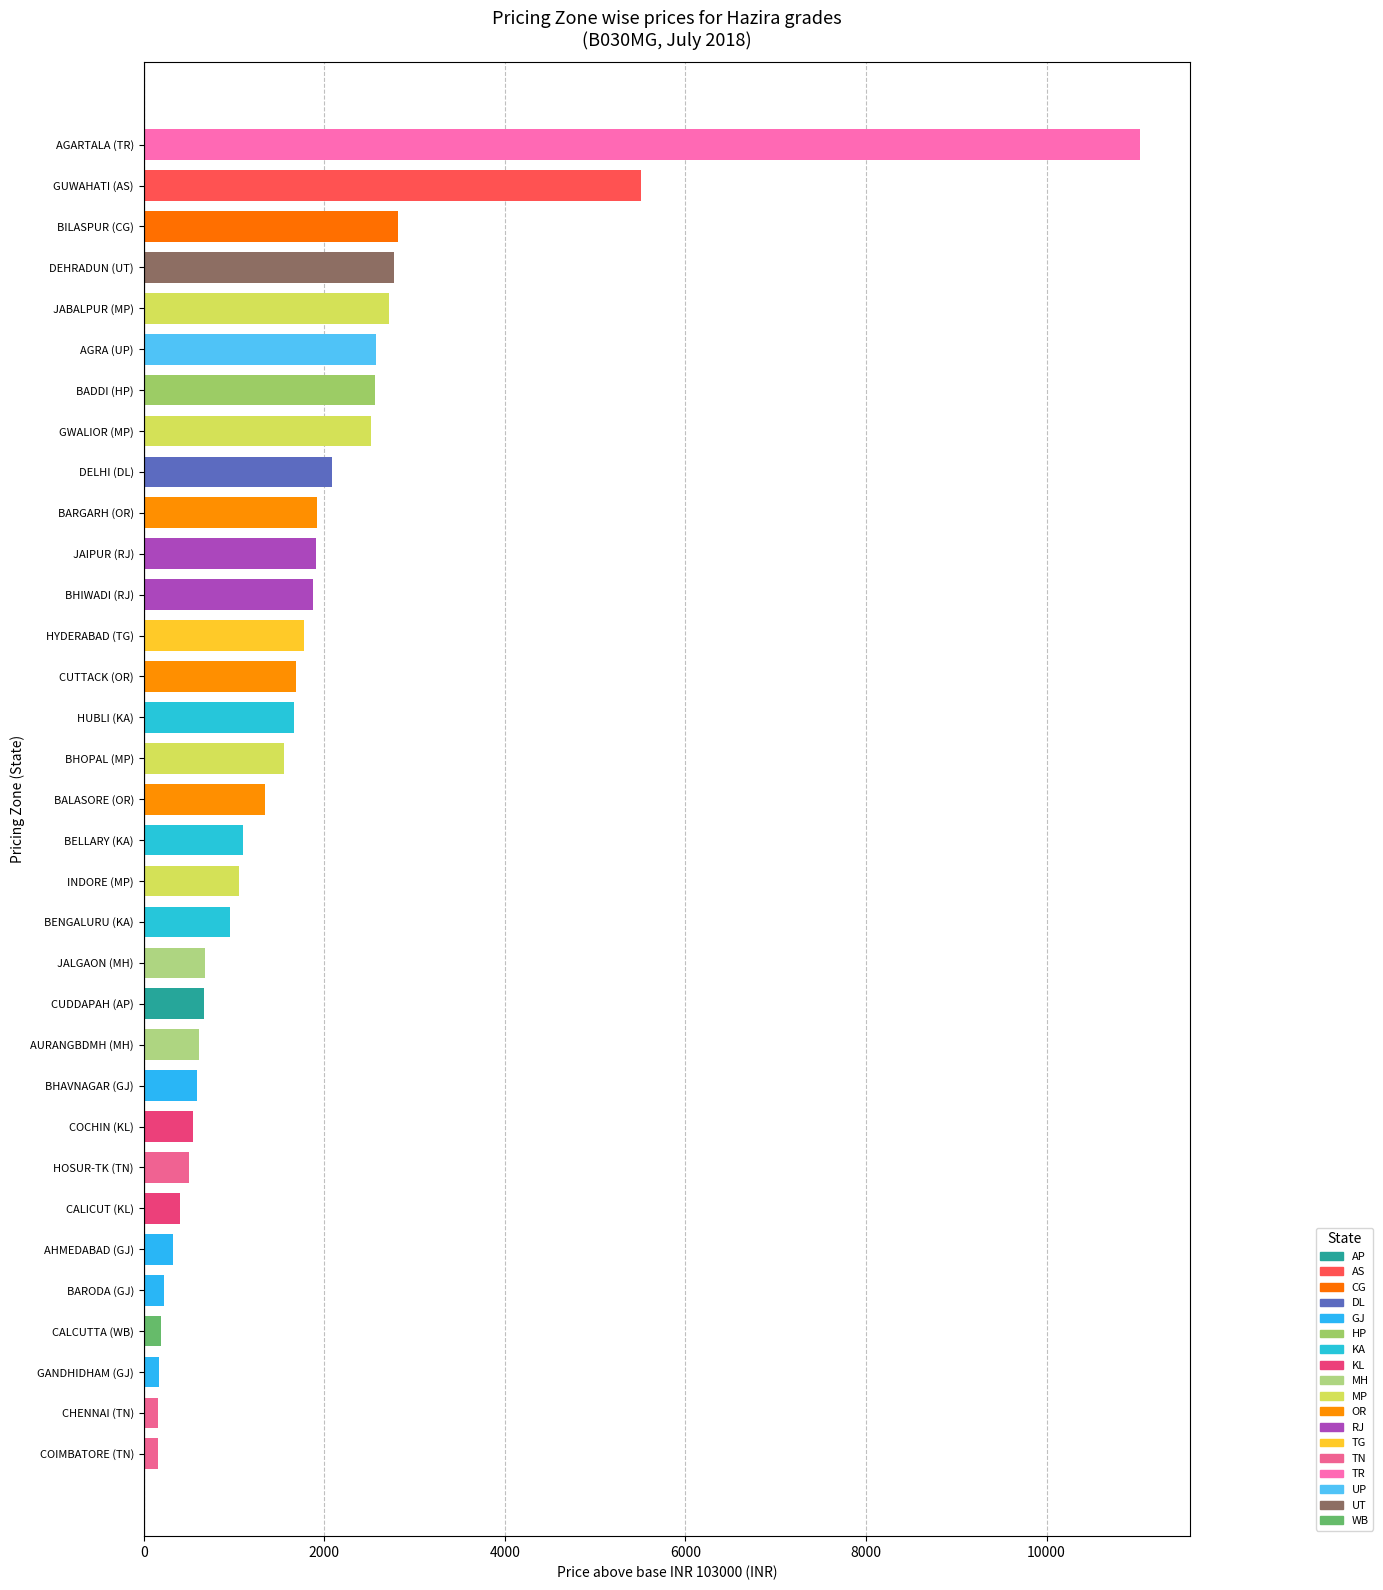

The chart shows a value of 278 at 30. True or false?

False